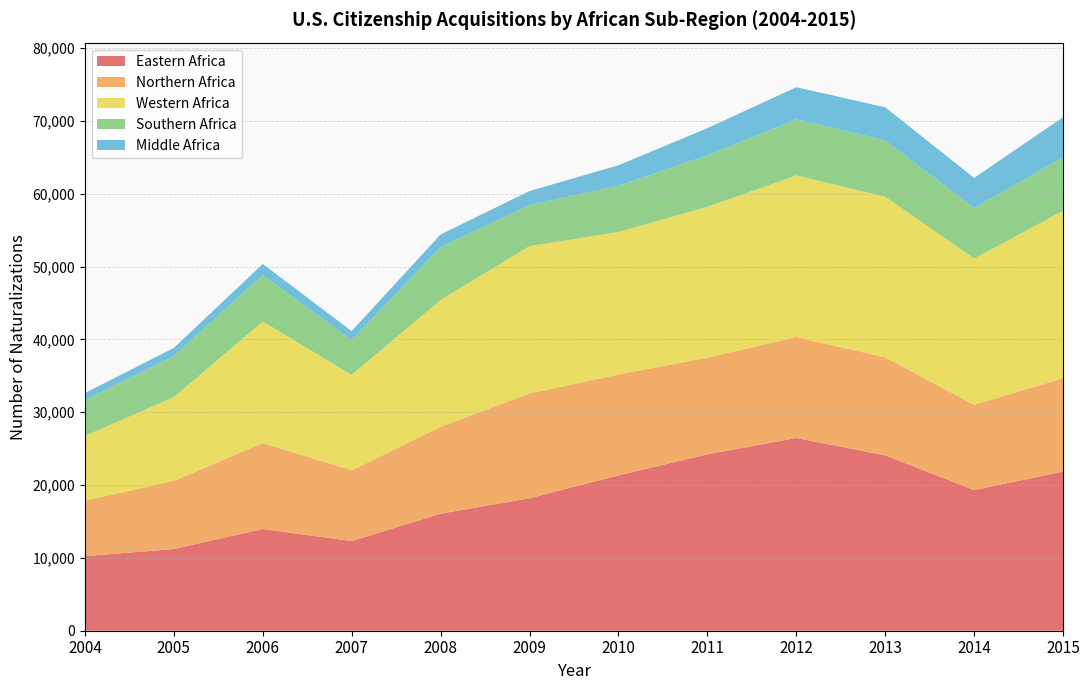

What is the minimum value for Eastern Africa?

10240